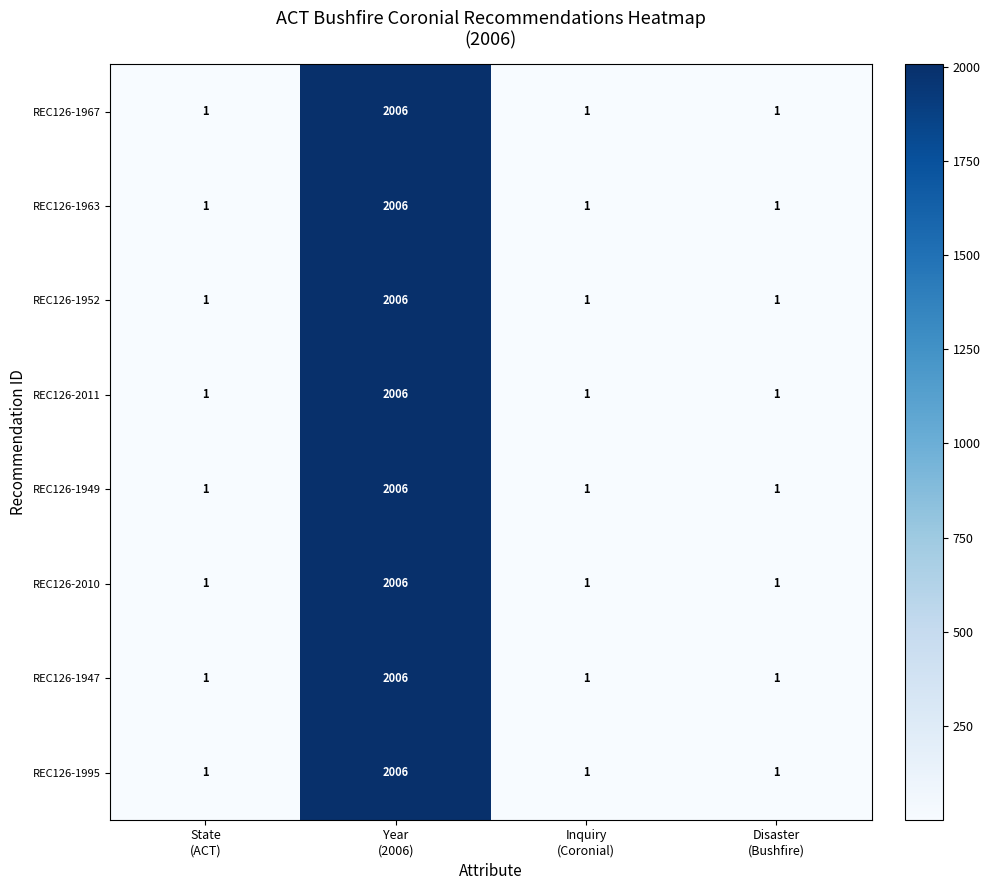

What is the total value across all series at State
(ACT)?

8